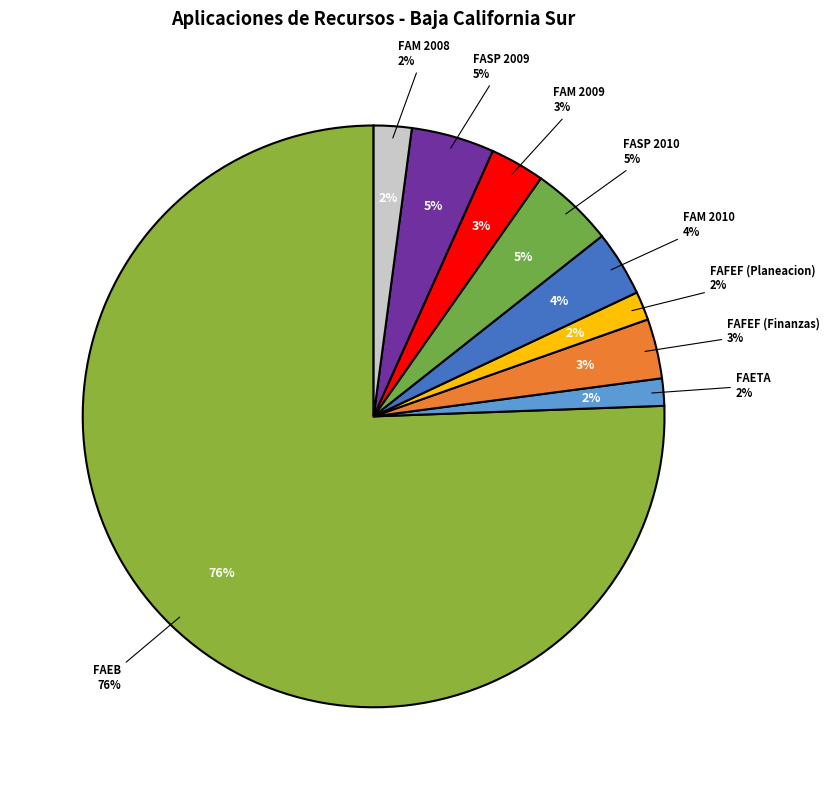

The FAETA slice represents 1% of the pie. True or false?

False